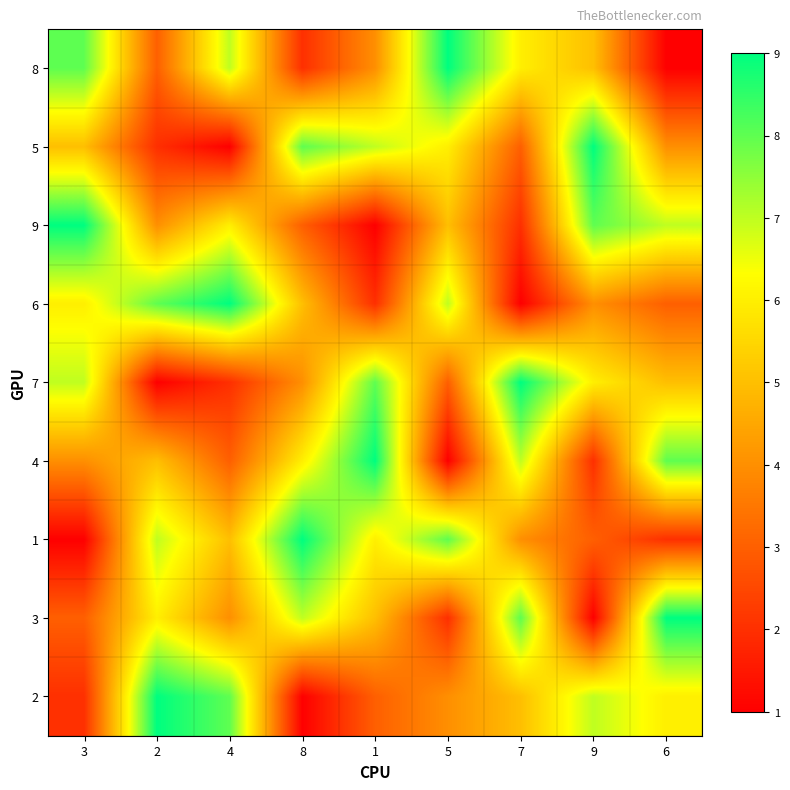

What is the spread (max minus min) of values at 1?

8